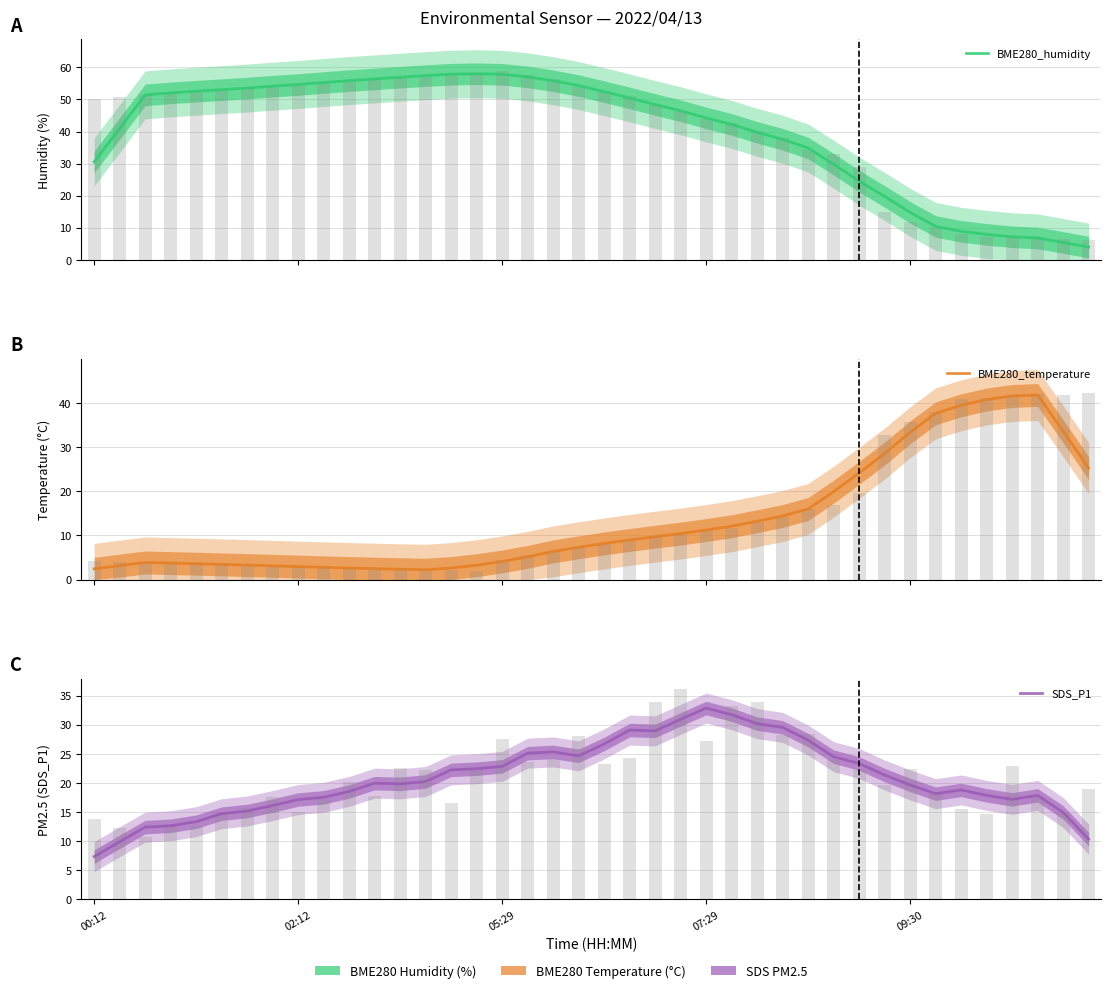

What is the difference between the BME280_temperature values at 09:30 and 18?

2.8